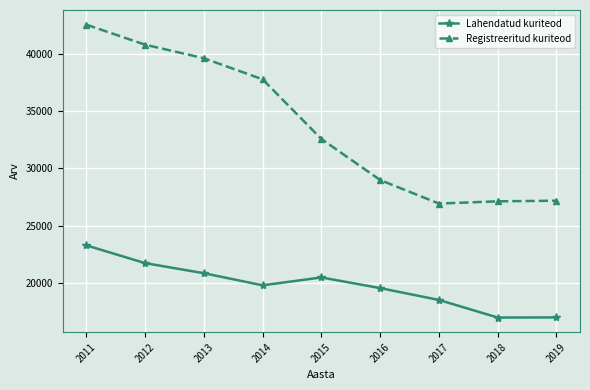

The Lahendatud kuriteod series shows 23277 at 2011. True or false?

True